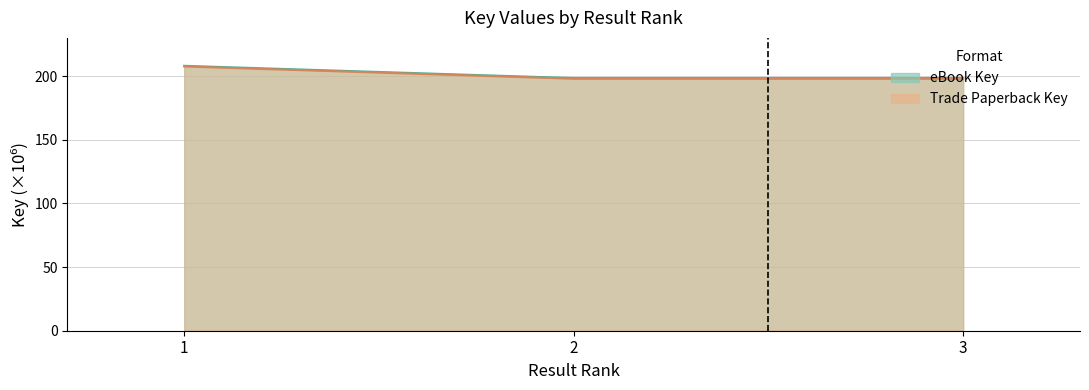

At how many categories does at least one series exceed 201?

1